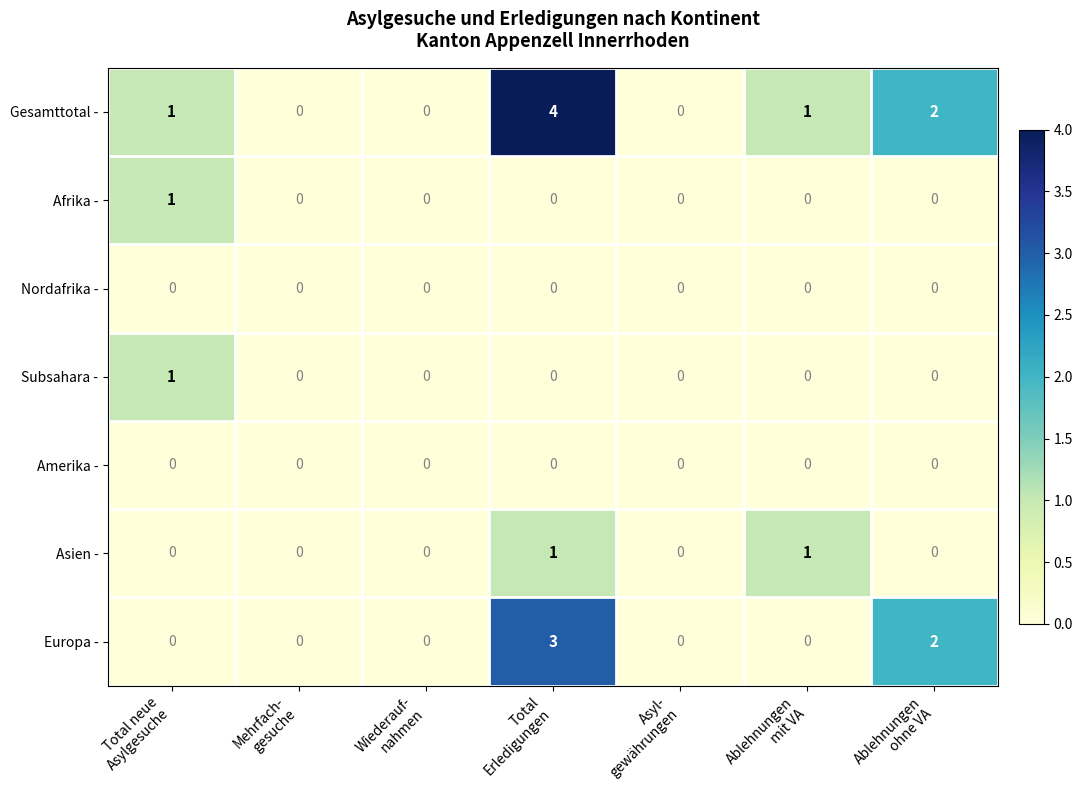

Which series has the widest spread of values?

Gesamttotal -